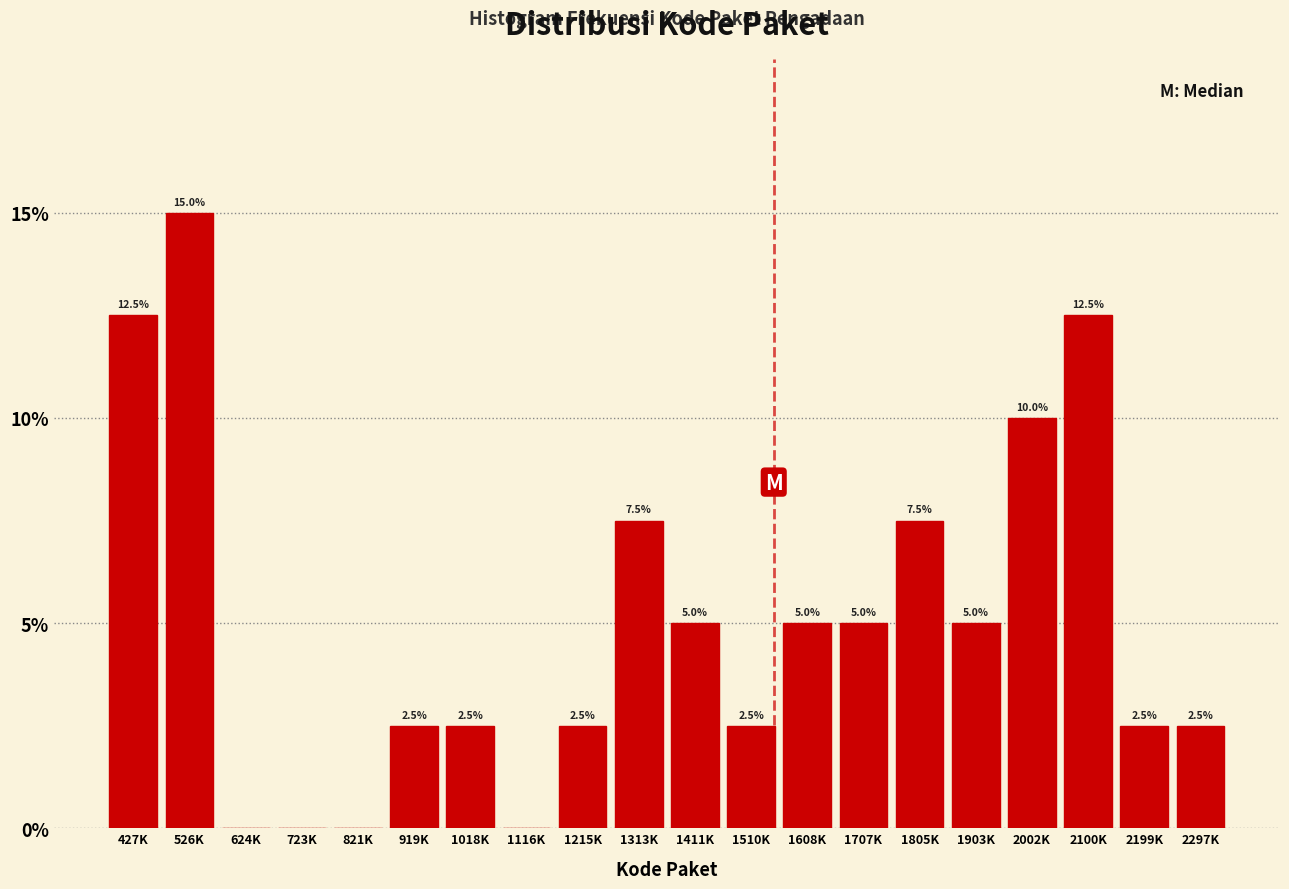

Reading right to left, extract all data points from this chart.

2297K=2.5	2199K=2.5	2100K=12.5	2002K=10.0	1903K=5.0	1805K=7.5	1707K=5.0	1608K=5.0	1510K=2.5	1411K=5.0	1313K=7.5	1215K=2.5	1116K=0.0	1018K=2.5	919K=2.5	821K=0.0	723K=0.0	624K=0.0	526K=15.0	427K=12.5